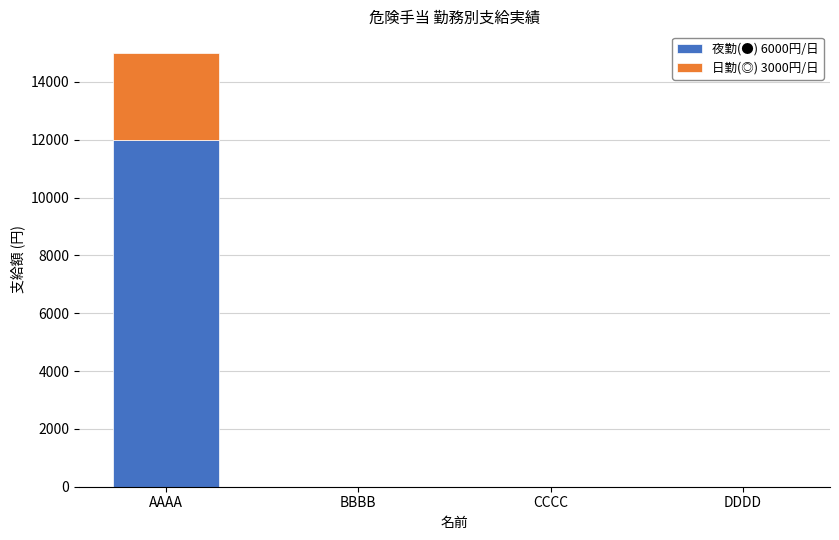

True or false: 夜勤(●) 6000円/日 has a value of 20709 at AAAA.

False